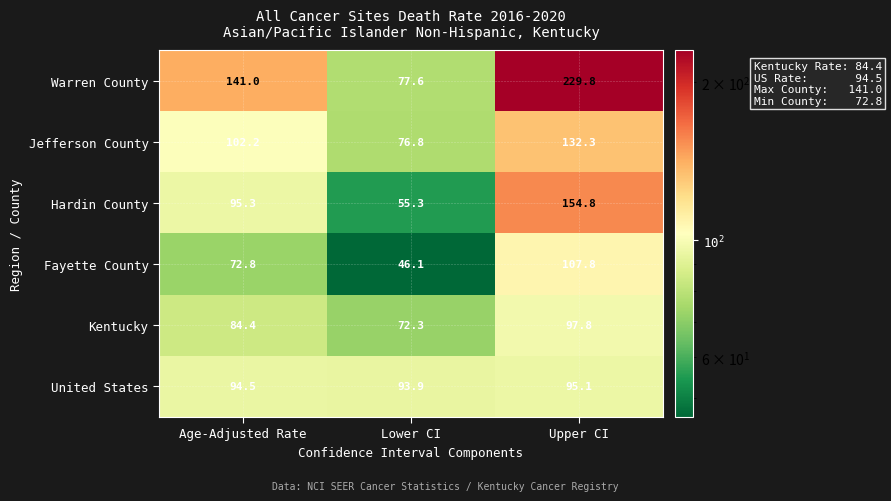

Which label corresponds to the largest value in the chart?

Upper CI